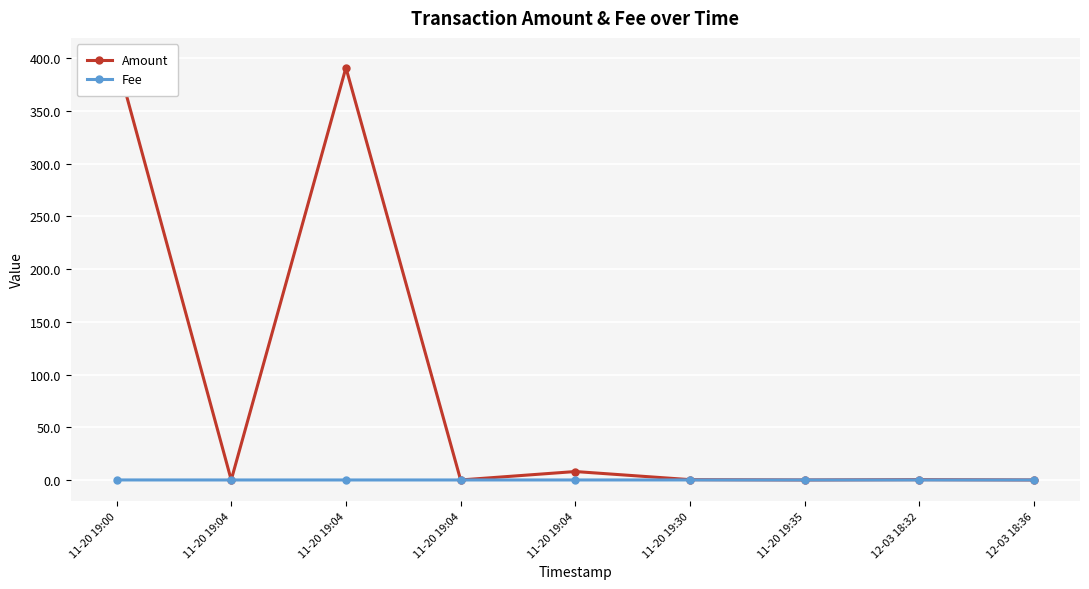

What is the average value of the Amount series?

88.8